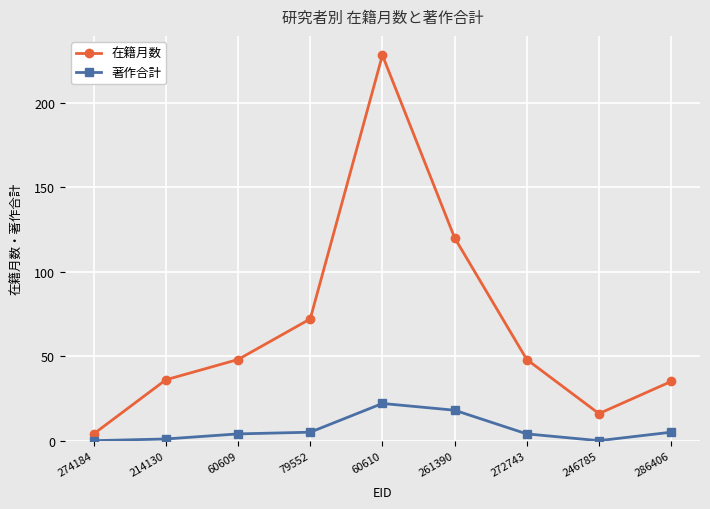

True or false: 著作合計 has a value of 4 at 60609.

True